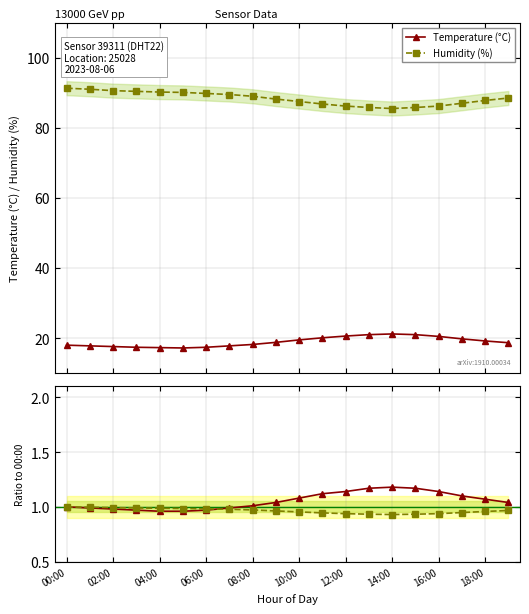

What is the lowest value of the Humidity (%) series?

85.5